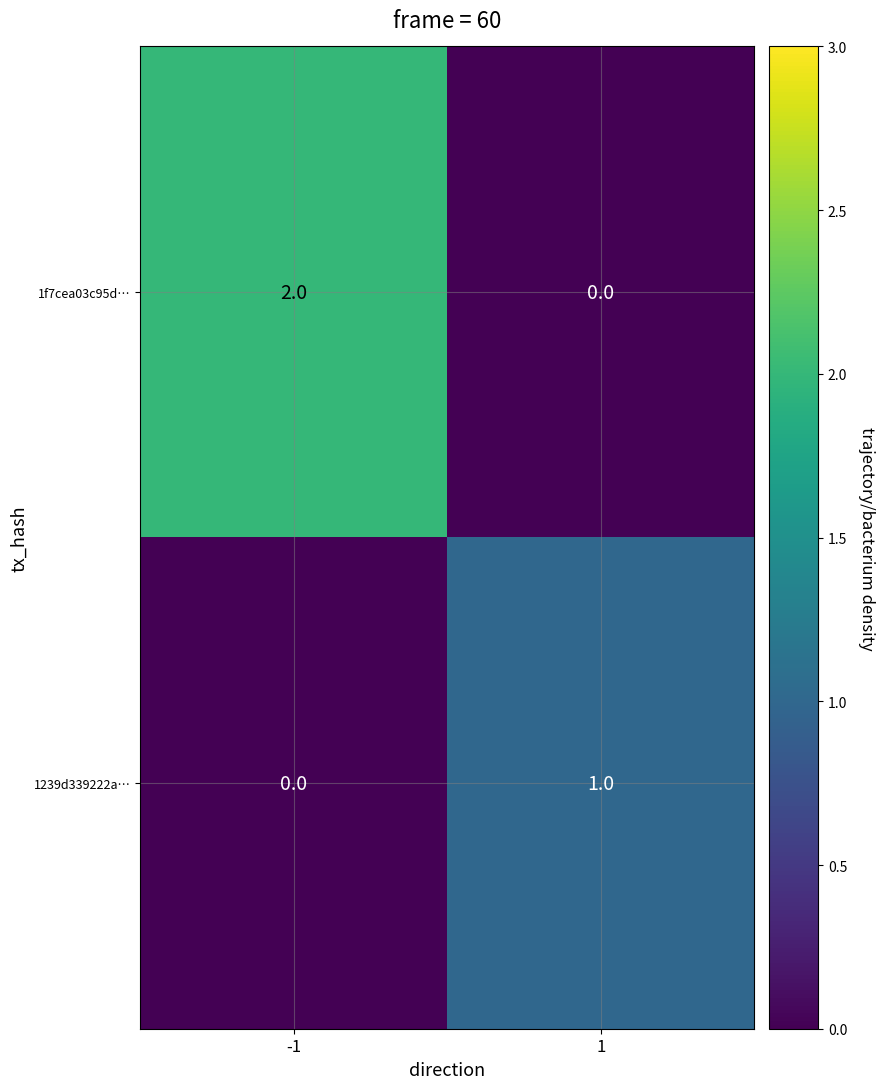

Which series has the widest spread of values?

1f7cea03c95d…